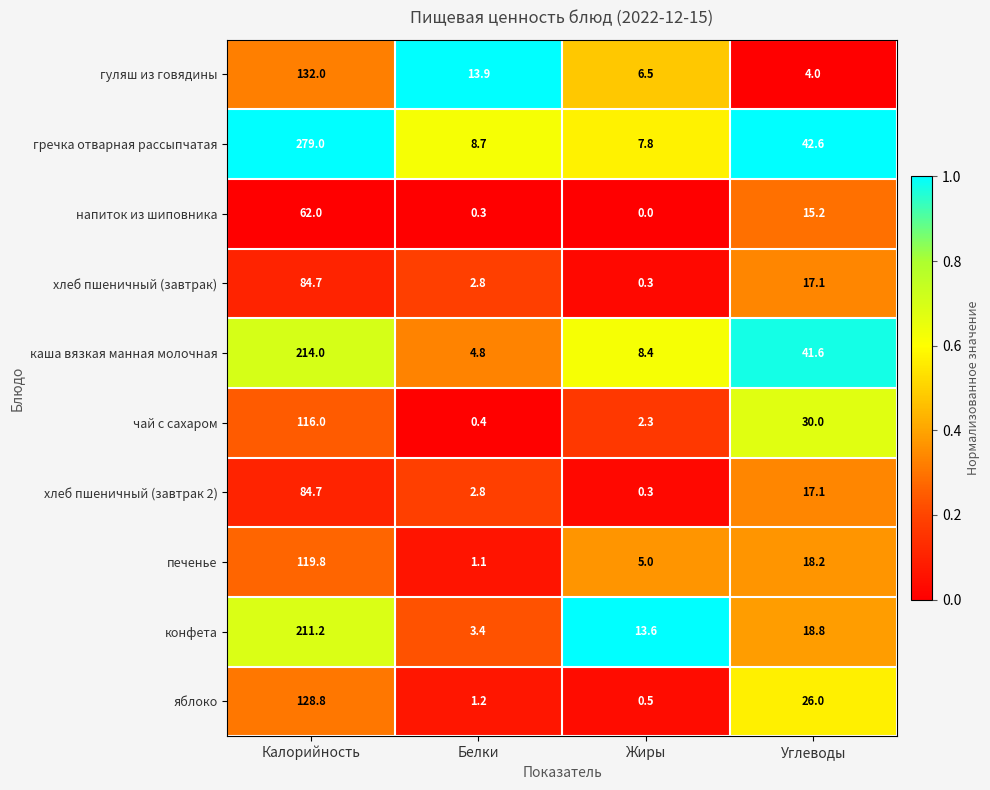

What is the difference between the second highest and second lowest values in the яблоко series?

24.8